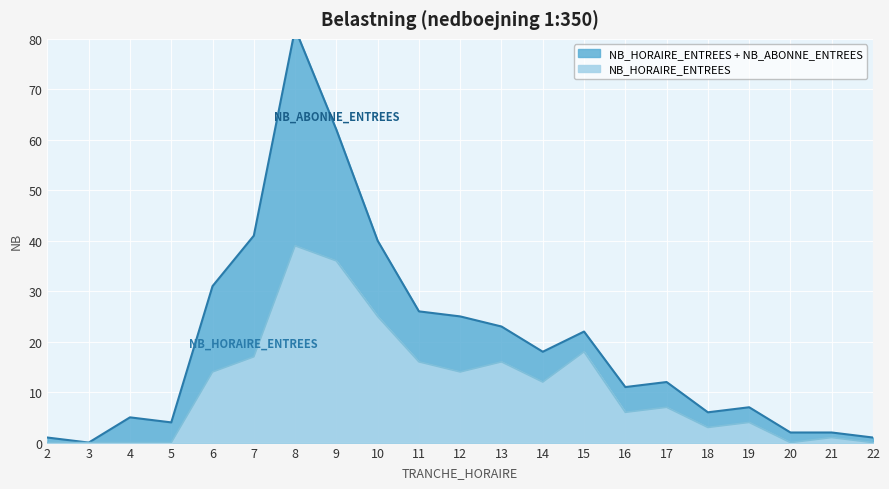

What is the difference between the second highest and minimum values?

36